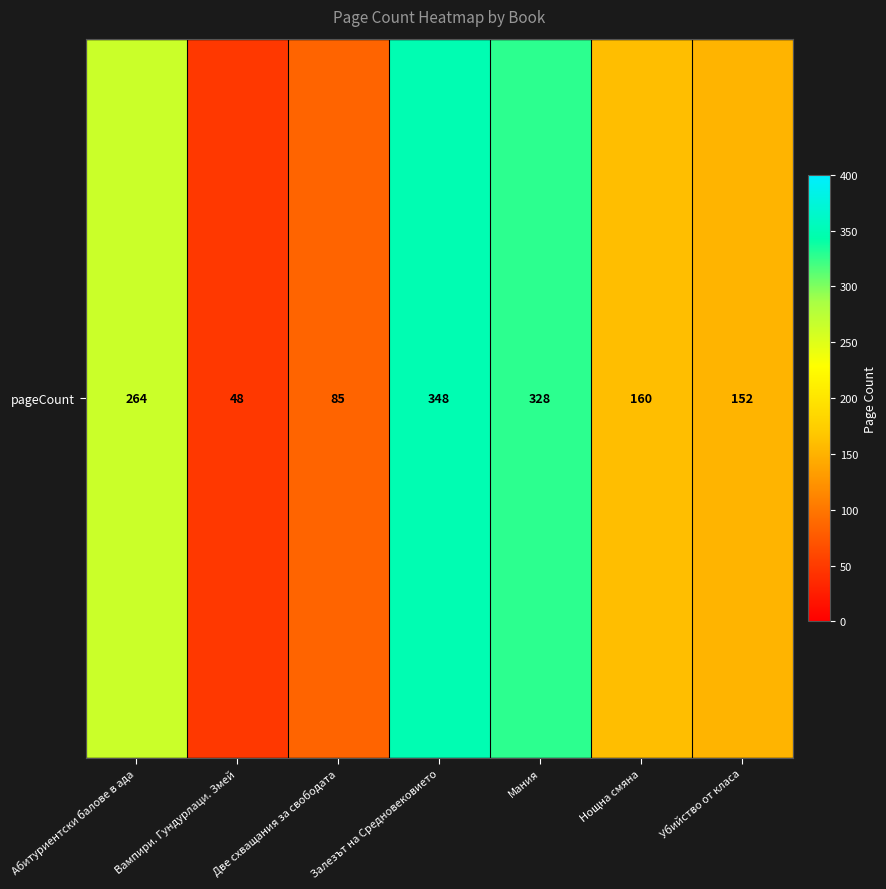

At which category does the chart reach its peak across all series?

Залезът на Средновековието